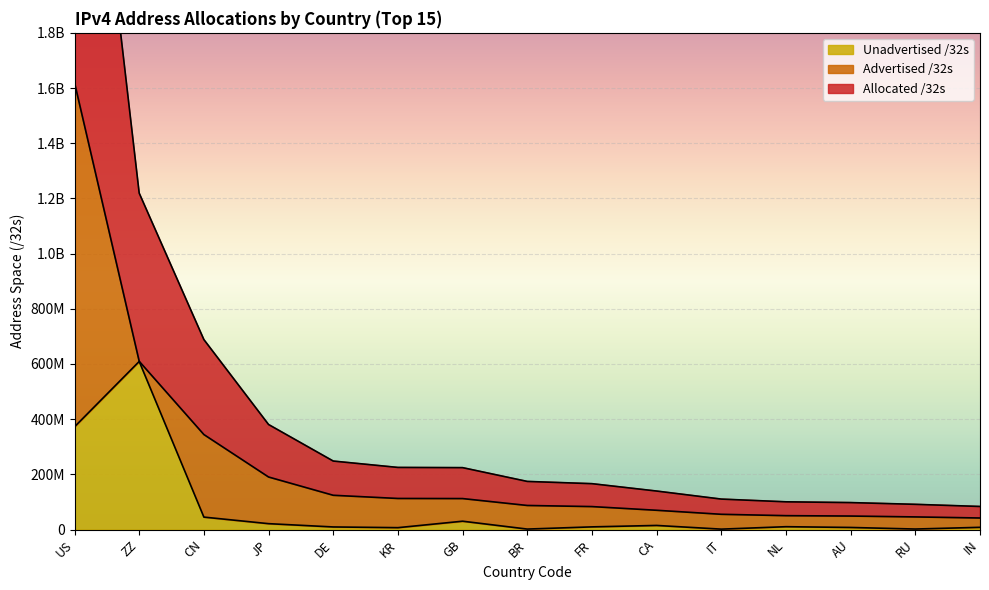

In Unadvertised /32s, how many points are lower than both neighbors (excluding endpoints)?

4